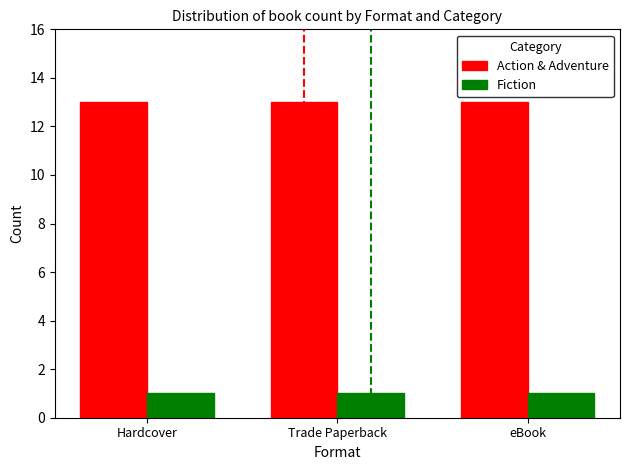

What is the greatest value displayed?

13